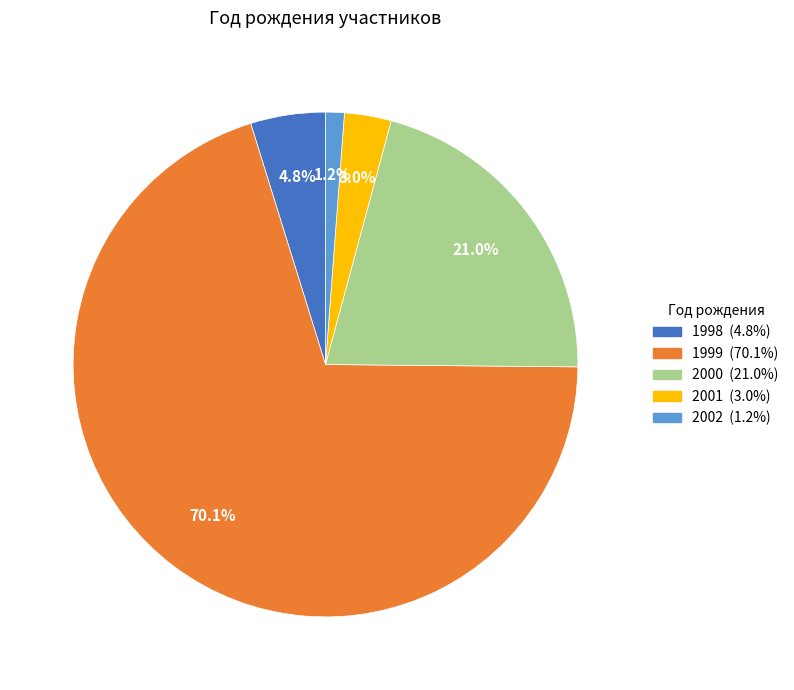

Is there any slice that represents more than half of the pie?

Yes